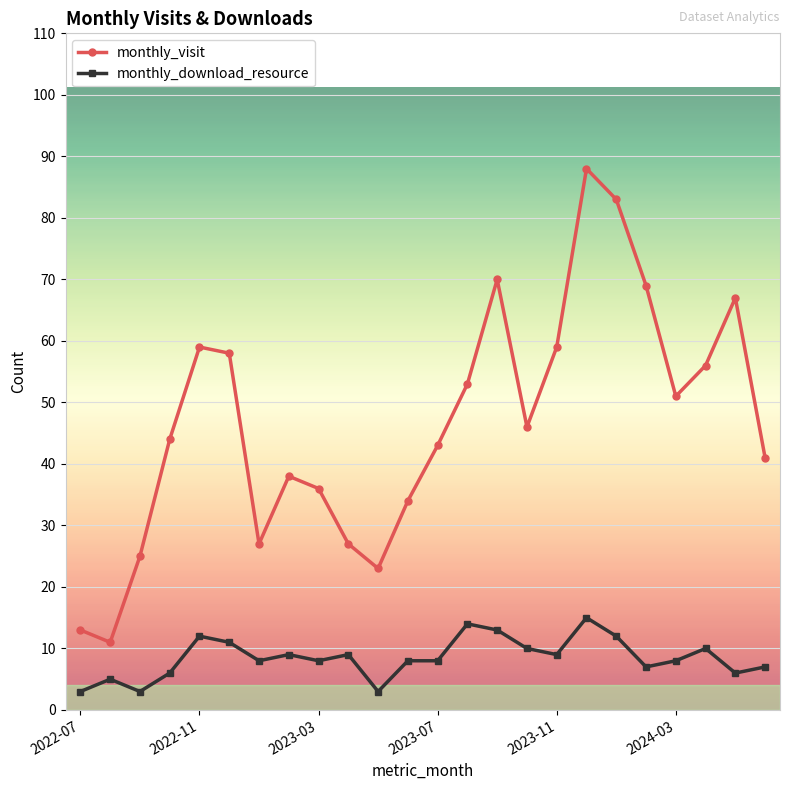

True or false: monthly_visit and monthly_download_resource cross at least once.

False